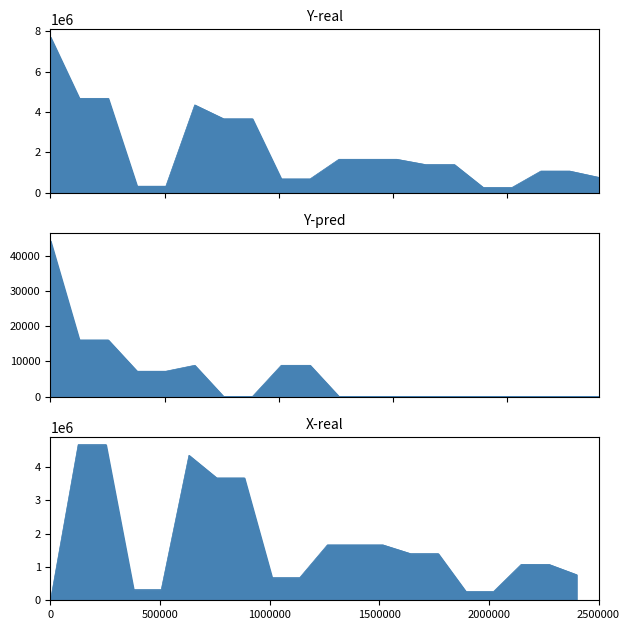

Rank the series by their average value, from lowest to highest.

Y-pred, X-real, Y-real